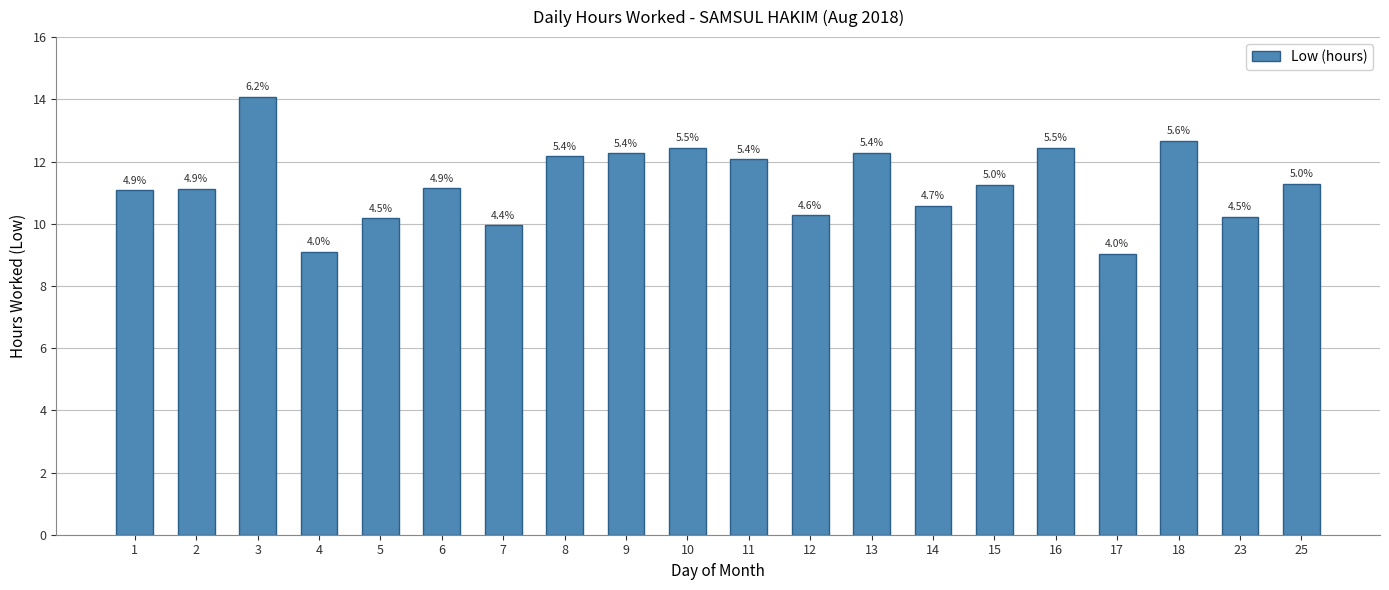

Rank the categories by value from lowest to highest.

17, 4, 7, 5, 23, 12, 14, 1, 2, 6, 15, 25, 11, 8, 9, 13, 10, 16, 18, 3